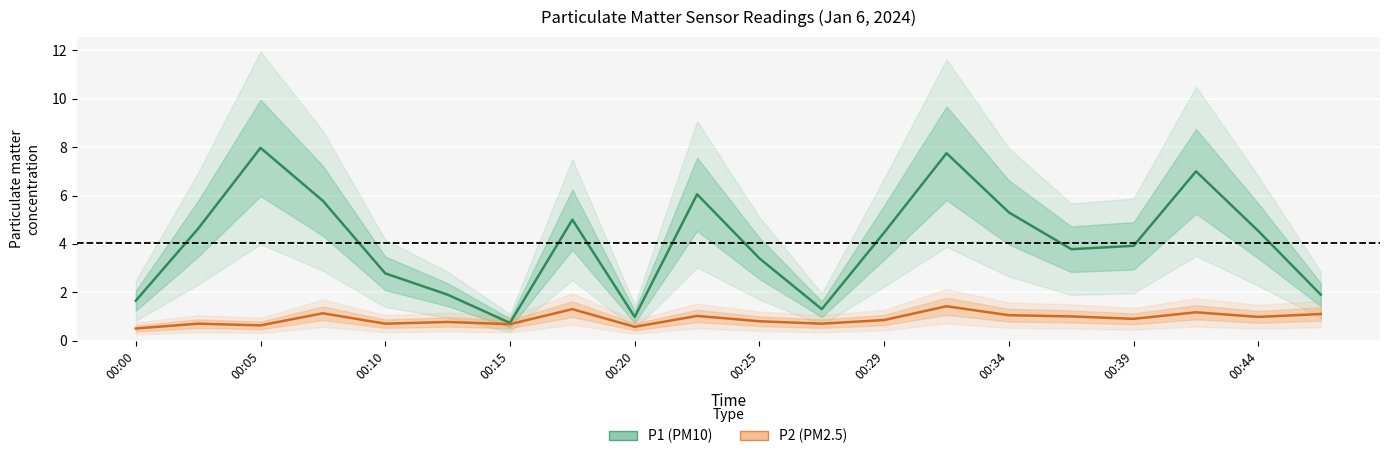

What is the minimum value for P2?

0.5